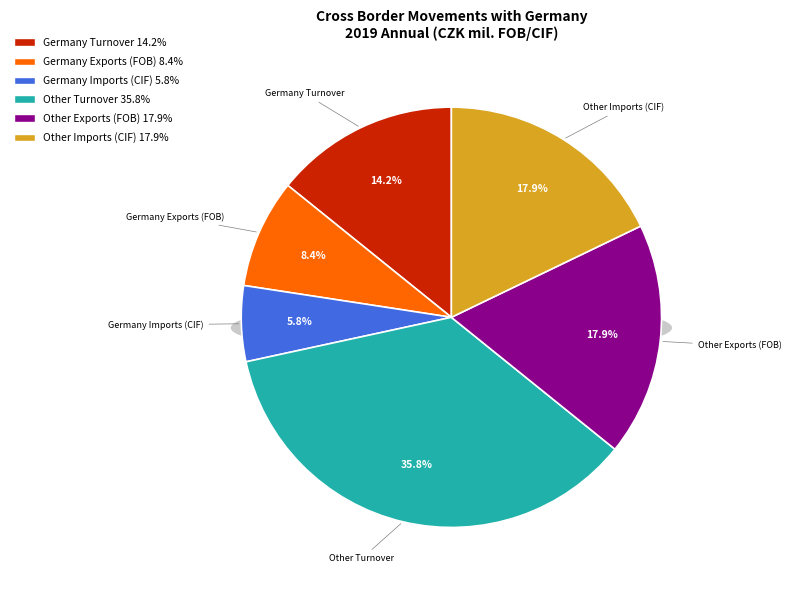

To the nearest percent, what is the difference between the Exports Other and Imports Germany slice percentages?

12%